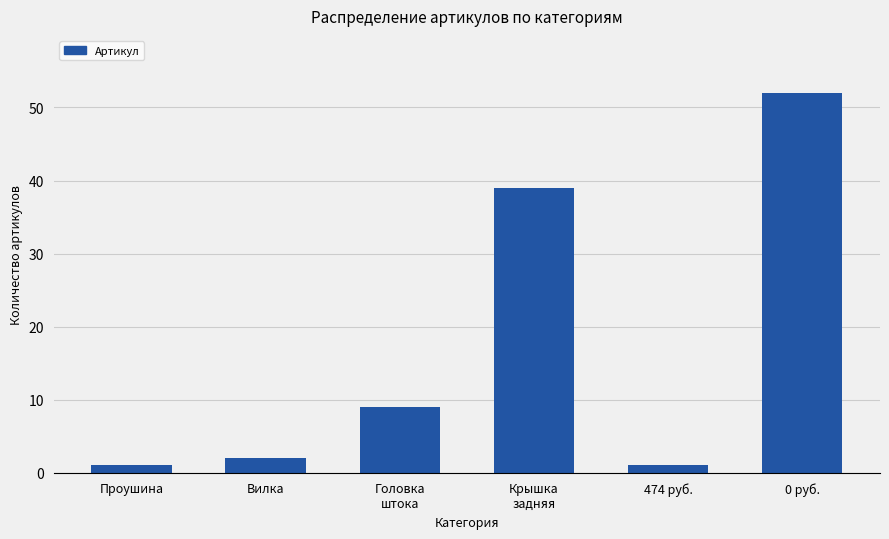

Reading right to left, list all the values displayed in this chart.

0 руб.=52	474 руб.=1	Крышка
задняя=39	Головка
штока=9	Вилка=2	Проушина=1